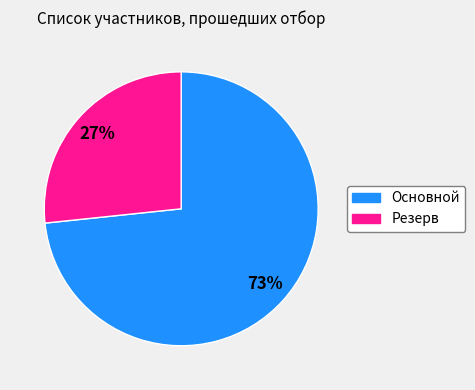

Count the number of slices in the pie.

2